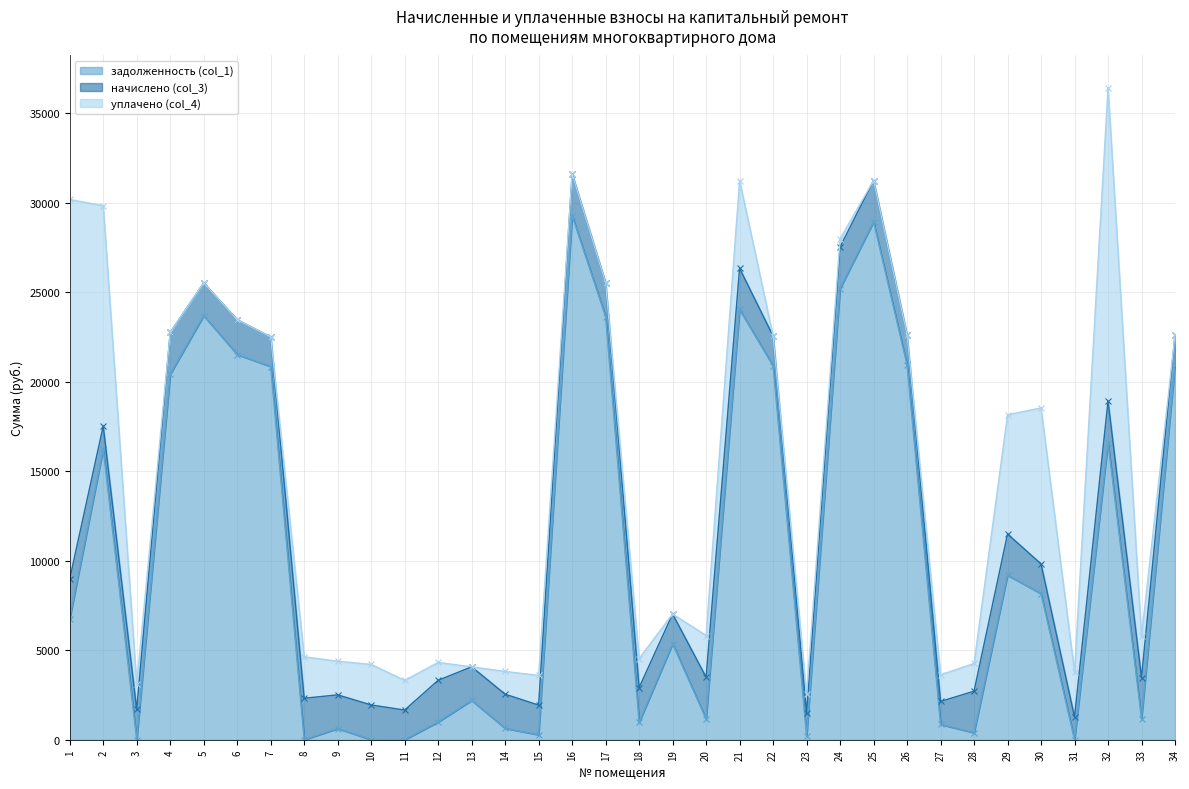

The value of задолженность (col_1) at 6 is 28631.3. True or false?

False